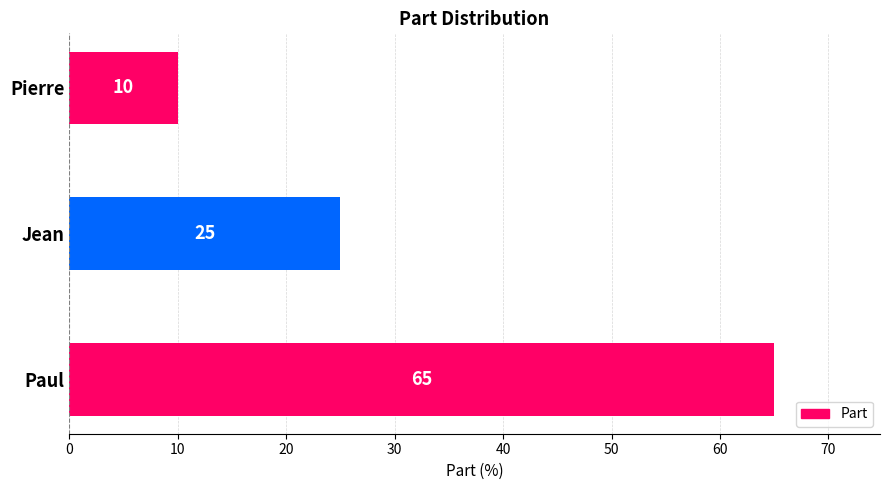

The chart shows a value of 25 at Jean. True or false?

True